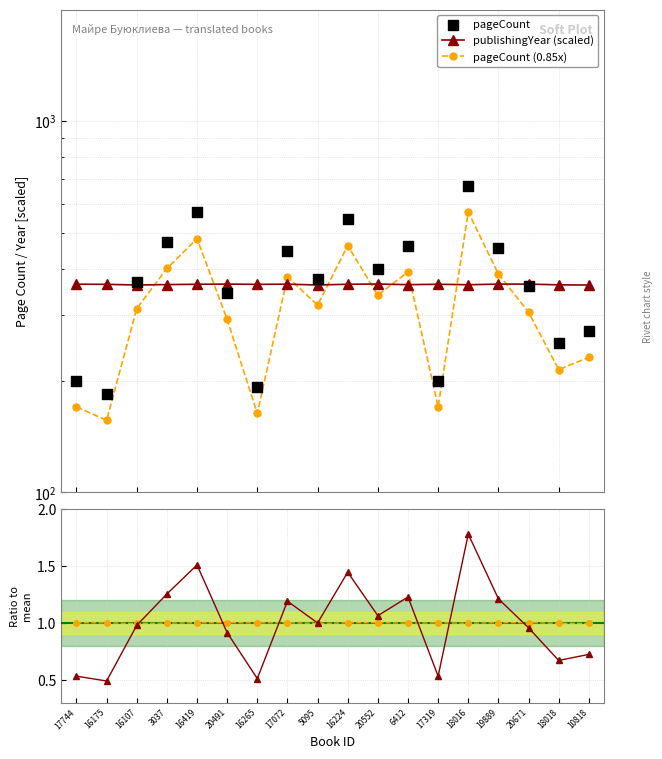

Which series reaches the minimum Y coordinate?

pageCount ratio